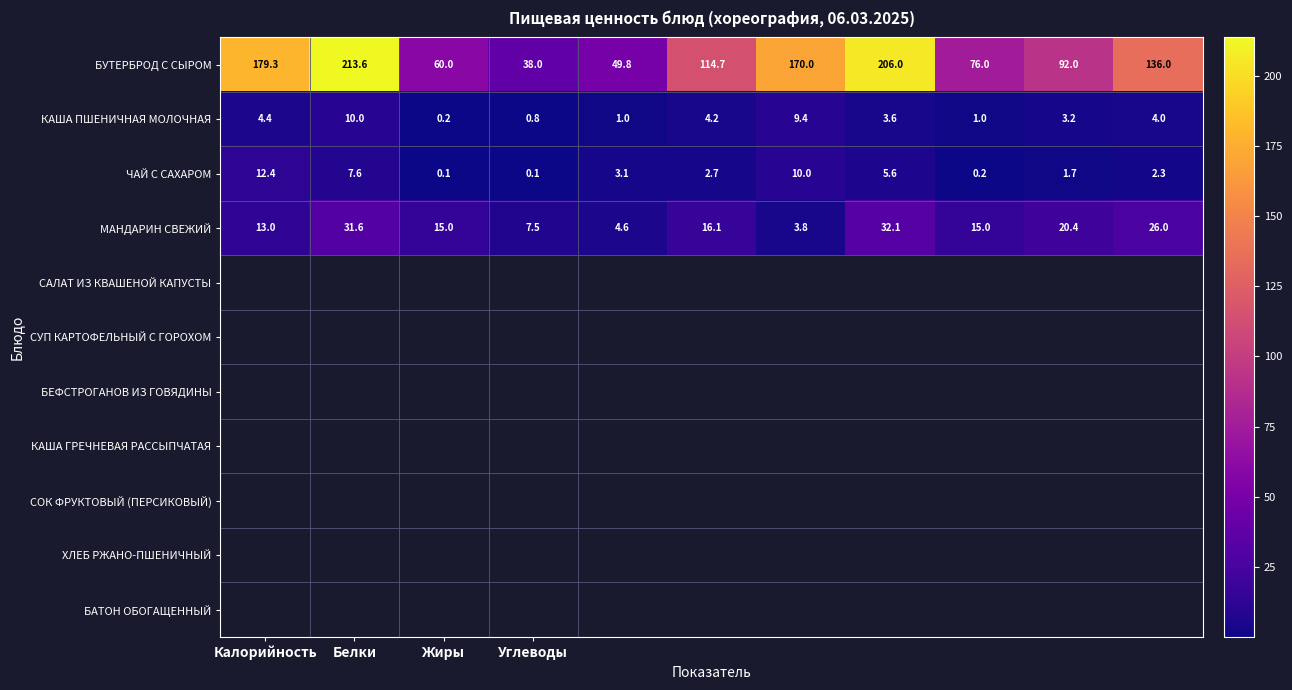

What is the lowest value of the БУТЕРБРОД С СЫРОМ series?

38.0